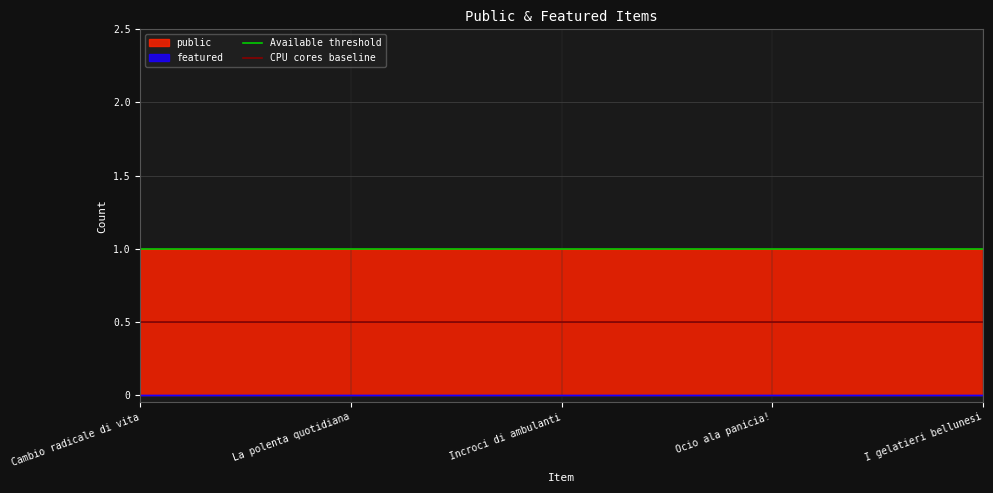

True or false: public has a value of 1 at Ocio ala panicia!.

True